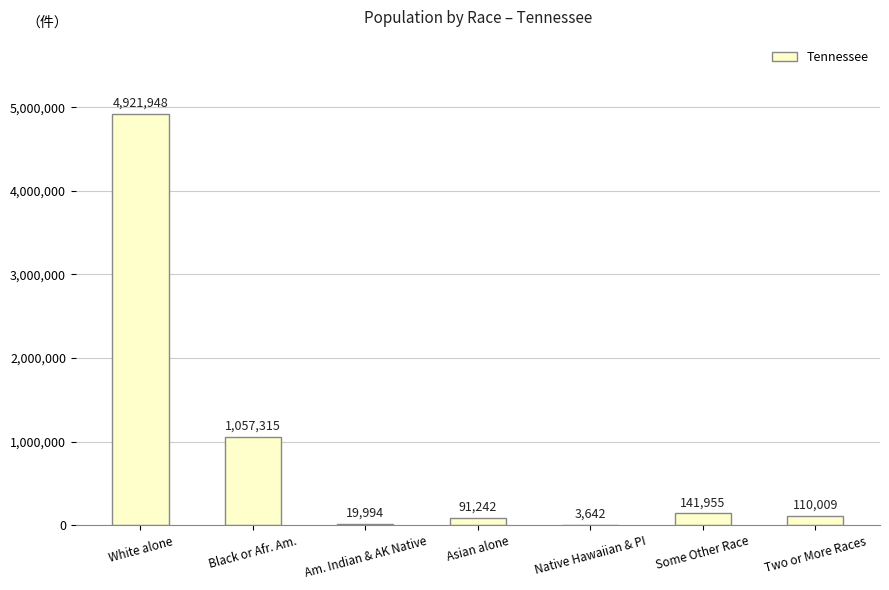

What is the change in value from White alone to Black or Afr. Am.?

-3864633